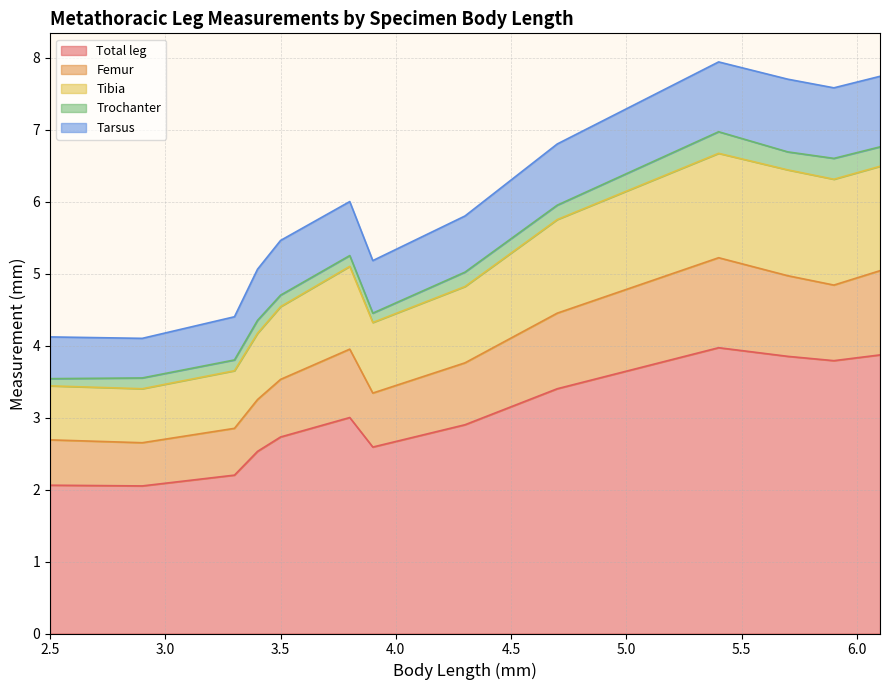

What are all the series names shown in the legend?

Total leg, Femur, Tibia, Trochanter, Tarsus